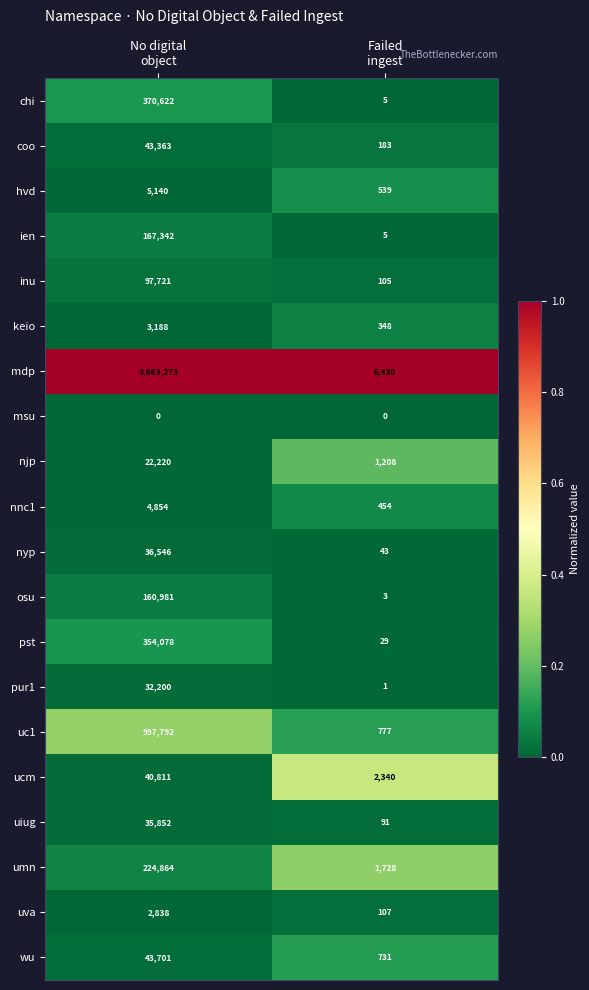

At which category is the sum across all series the highest?

No digital
object